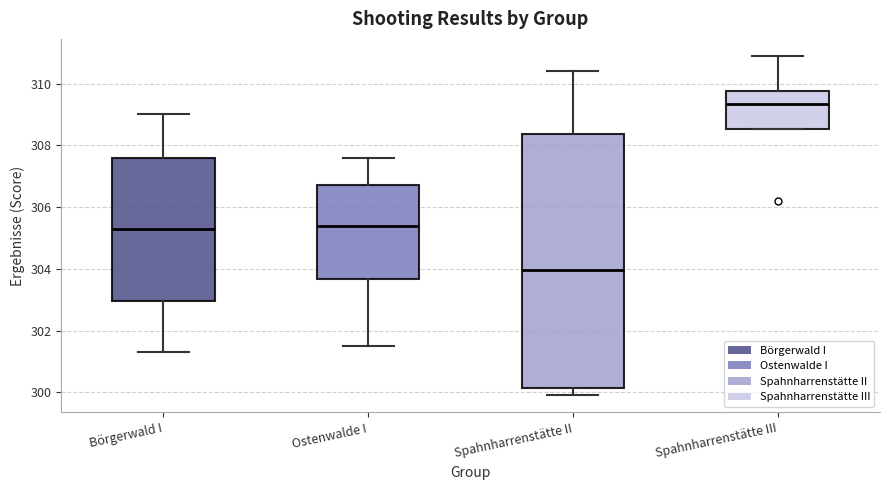

Reading left to right, read every box against the y-axis: the position of its median line, the range the box covers, and the ends of its whiskers. The values are not printed on the chart, so give them approximately, as read against the axis.

Börgerwald I: median 305.4, box 303.0 to 307.6, whiskers 301.4 to 309.0
Ostenwalde I: median 305.4, box 303.6 to 306.8, whiskers 301.6 to 307.6
Spahnharrenstätte II: median 304.0, box 300.2 to 308.4, whiskers 300.0 to 310.4
Spahnharrenstätte III: median 309.4, box 308.6 to 309.8, whiskers 308.6 to 311.0